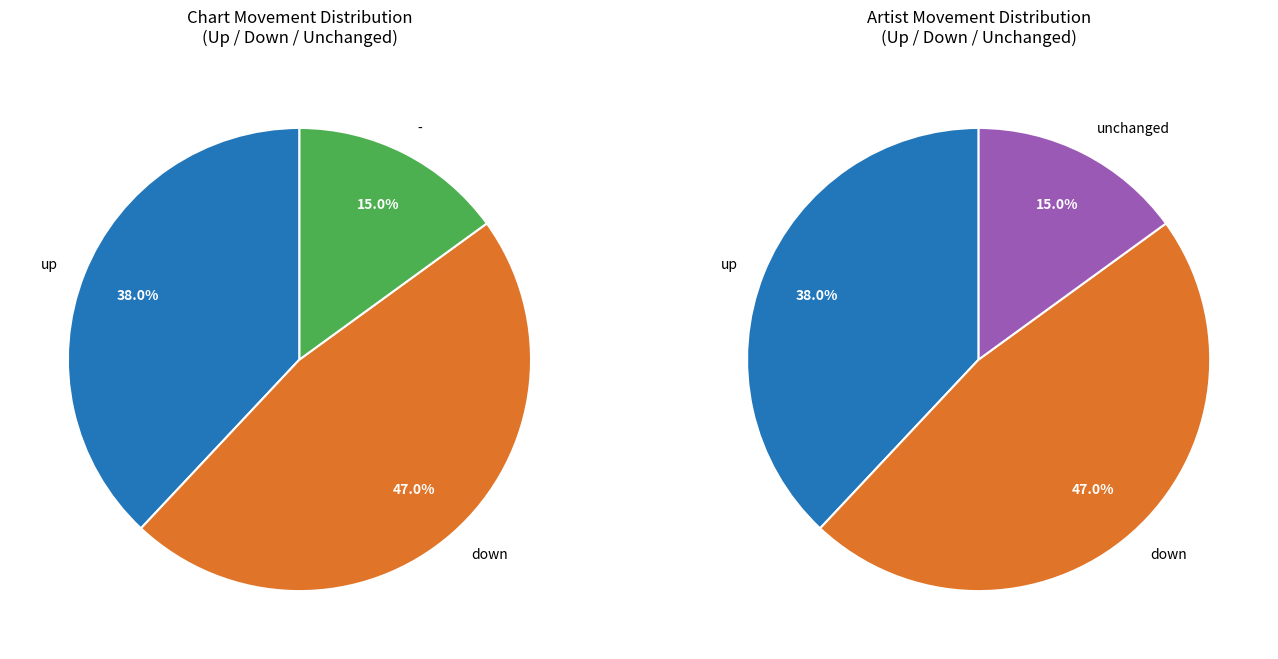

Does - account for over 50% of the chart?

No